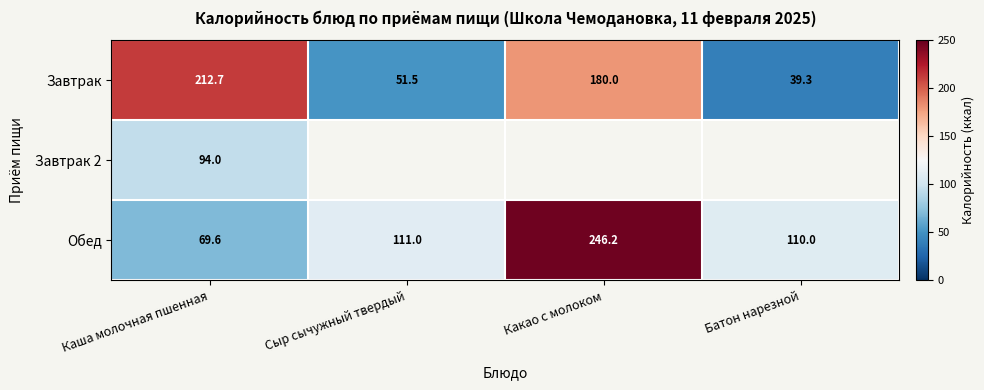

Which category has the lowest value across all series?

Батон нарезной